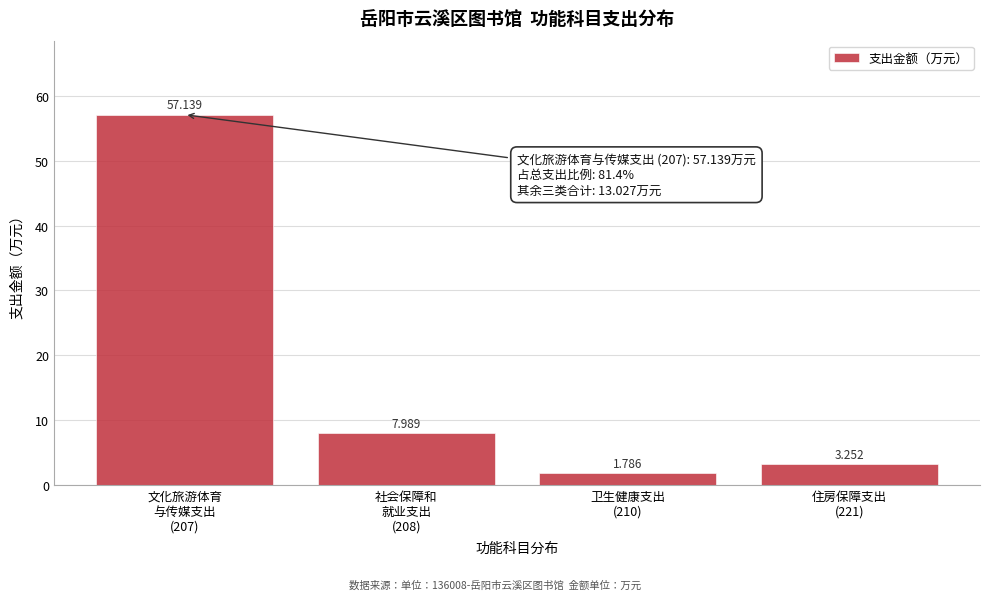

Are the bars horizontal?

No